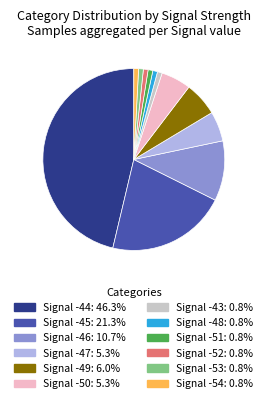

Do Signal -53: 0.8% and Signal -43: 0.8% together represent more than half of the pie?

No